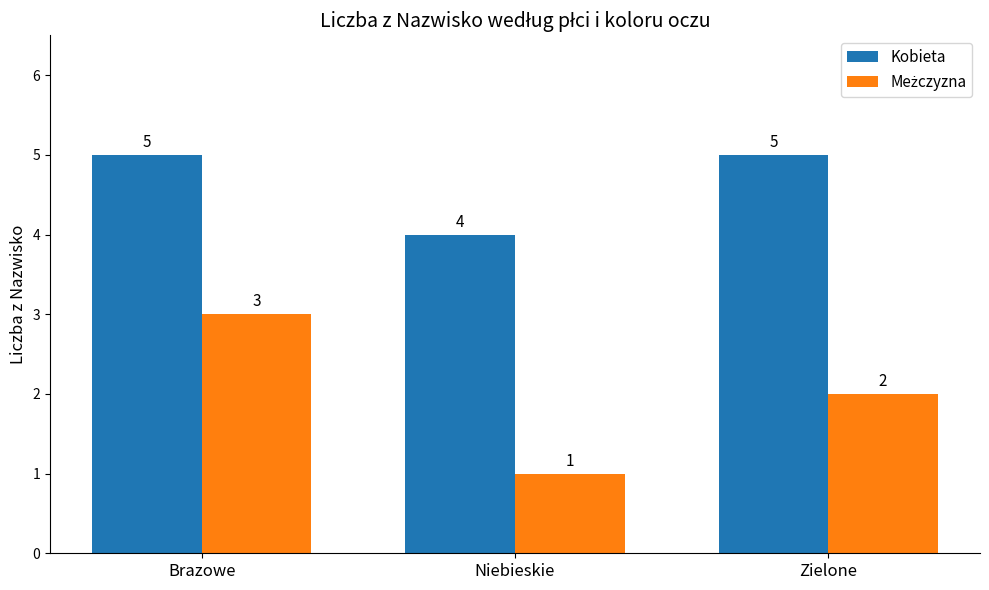

What is the label of the 2nd bar from the right?

Niebieskie